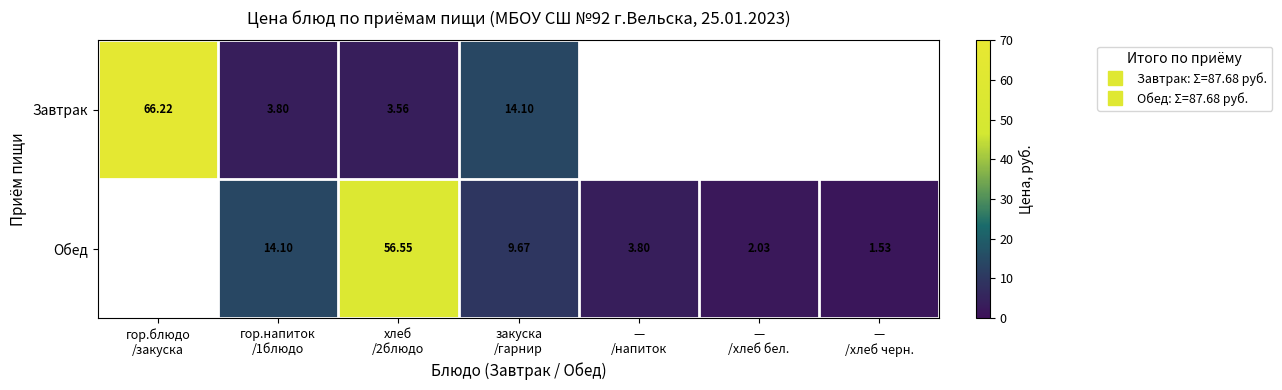

What is the sum of the Завтрак values at гор.напиток /1блюдо and хлеб /2блюдо?

7.4